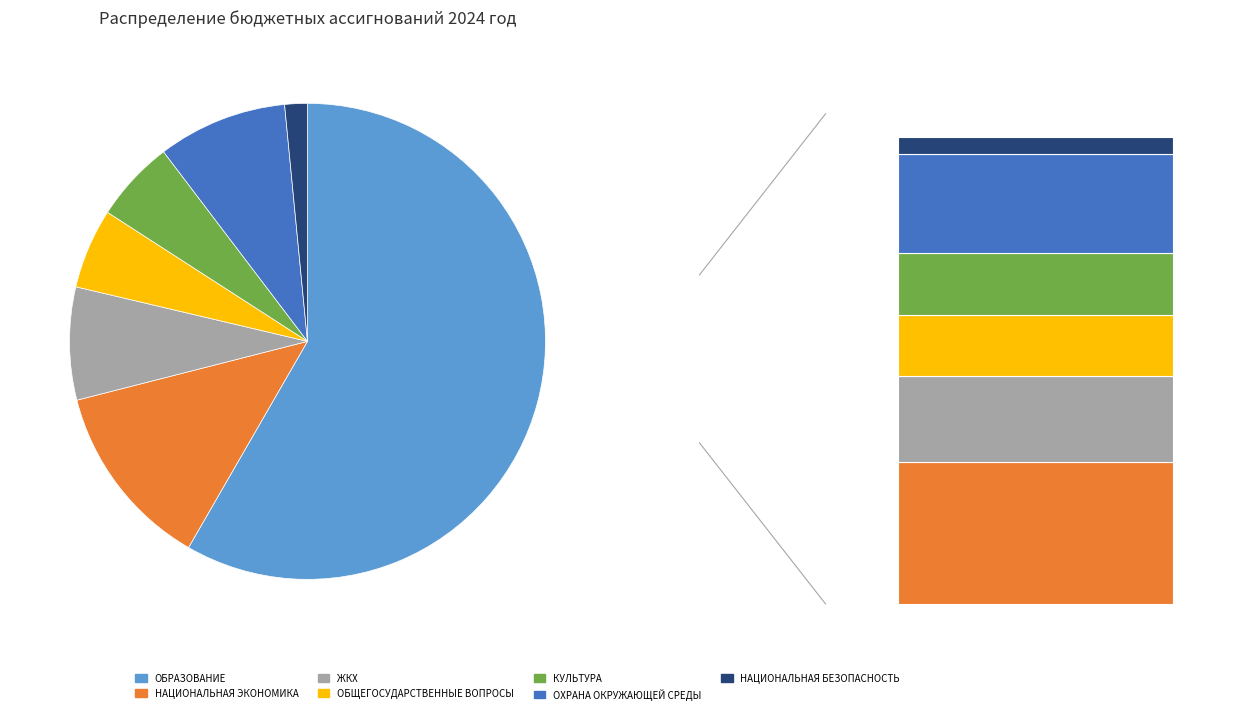

What is the total percentage of ОХРАНА ОКРУЖАЮЩЕЙ СРЕДЫ and НАЦИОНАЛЬНАЯ БЕЗОПАСНОСТЬ И ПРАВООХРАНИТЕЛЬНАЯ ДЕЯТЕЛЬНОСТЬ?

10.3%